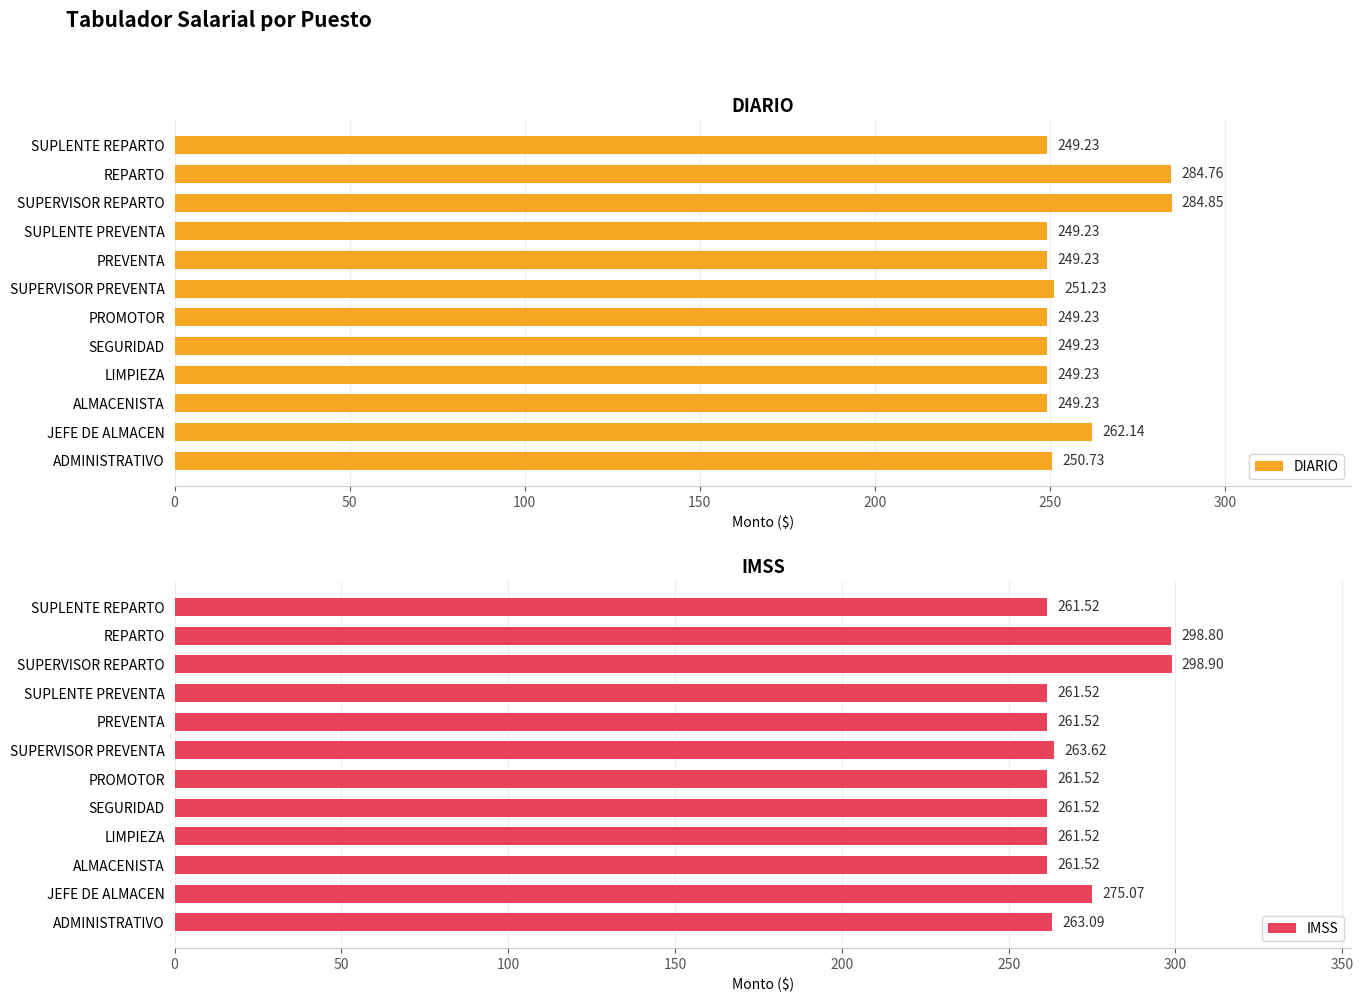

Does the chart contain stacked bars?

No